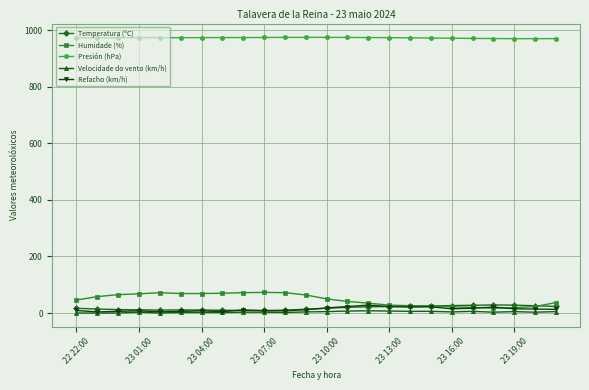

What is the value of the Presión (hPa) point at the 13th from the left?

975.2